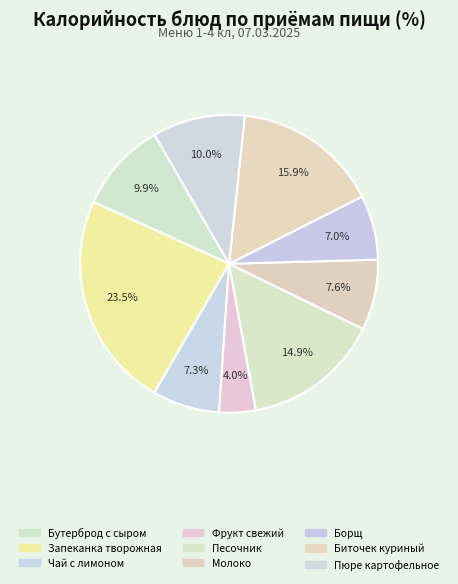

Which category has the smallest portion of the pie?

Фрукт свежий